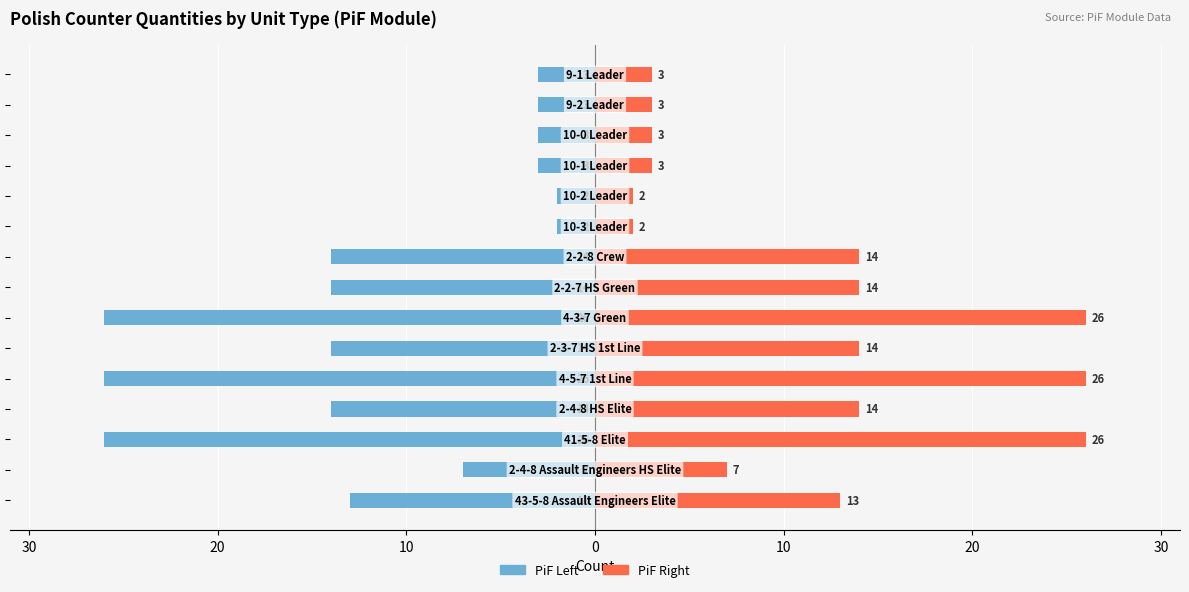

List the series in order of their overall mean, lowest first.

PiF (left), PiF (right)